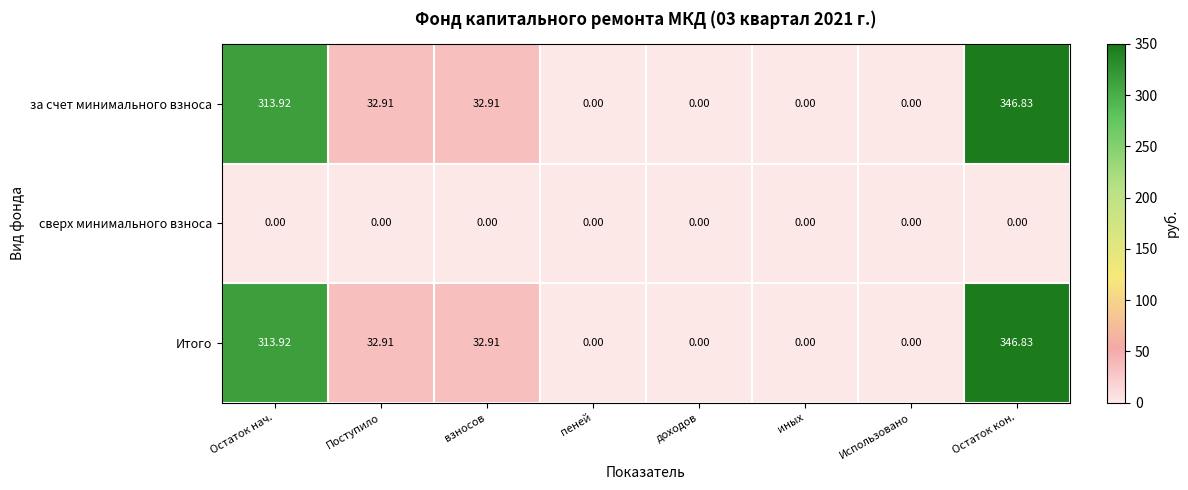

What is the spread (max minus min) of values at взносов?

32.9